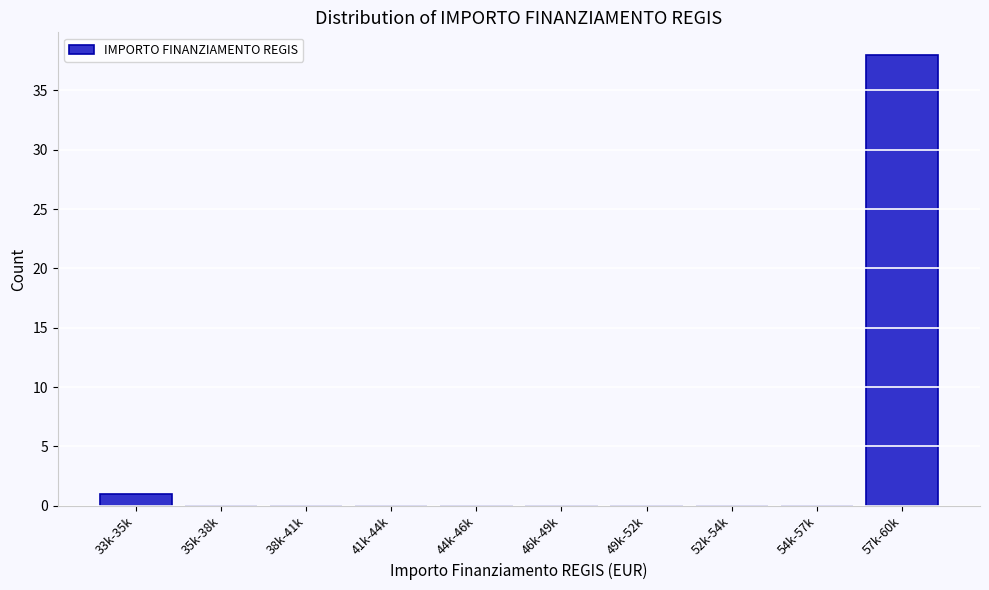

Reading left to right, list all the values displayed in this chart.

33k-35k=1	35k-38k=0	38k-41k=0	41k-44k=0	44k-46k=0	46k-49k=0	49k-52k=0	52k-54k=0	54k-57k=0	57k-60k=38